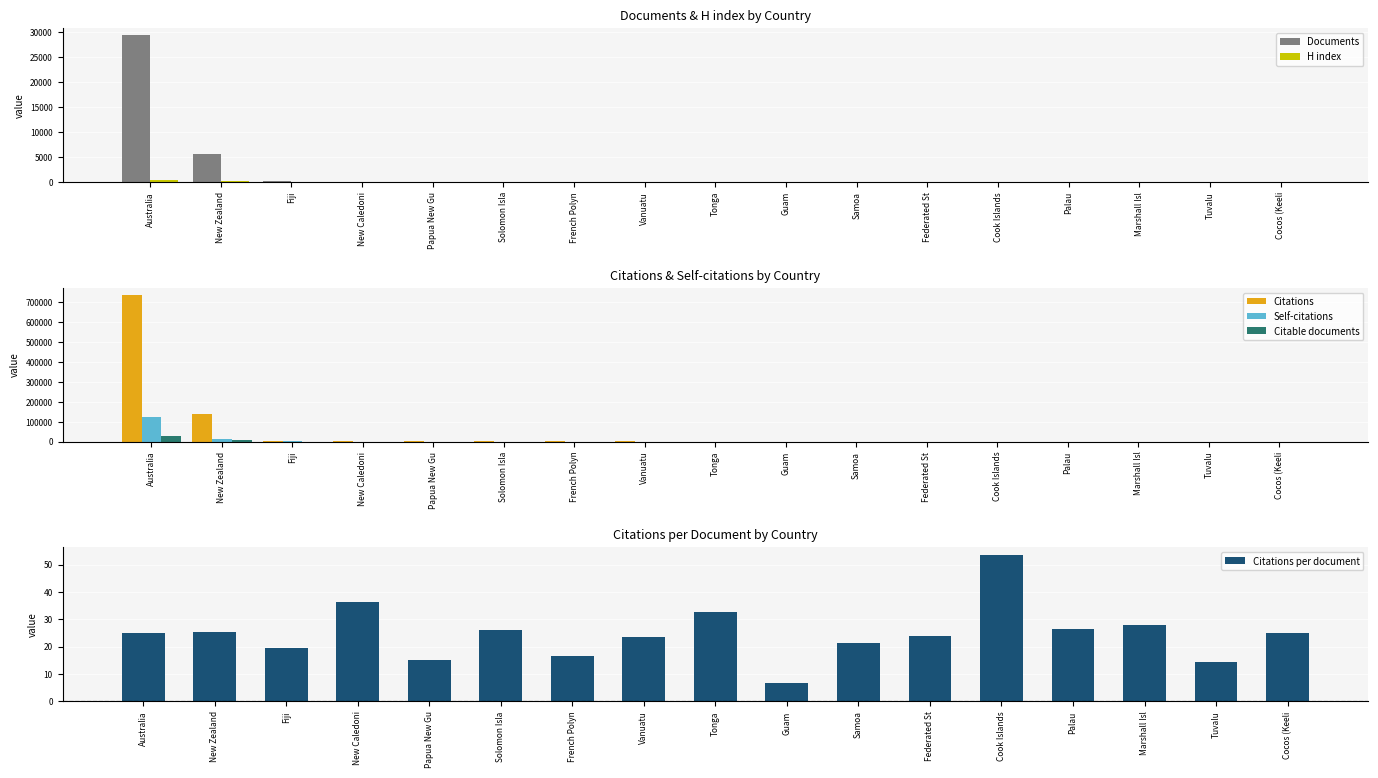

What is the maximum value shown in the chart?

737062.0